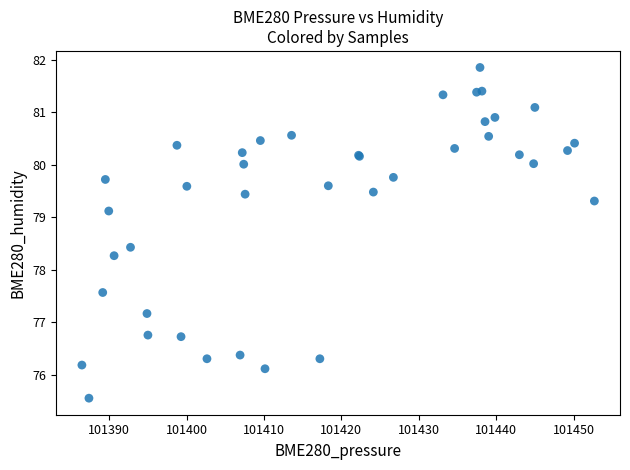

What Y value in the scatter plot is closest to 78?

78.3